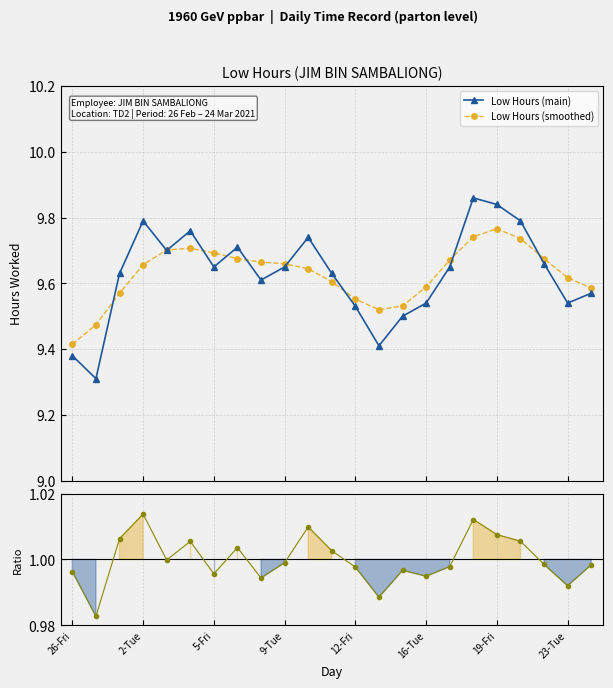

Which series changed the most between 17 and 19?

Low Hours (main)